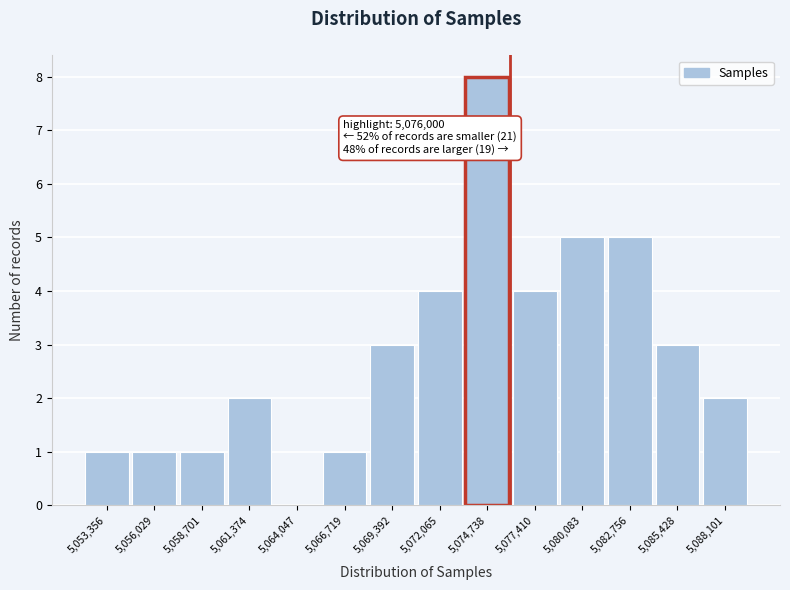

Over which range of the x-axis is the bar tallest?

5073500 to 5076000